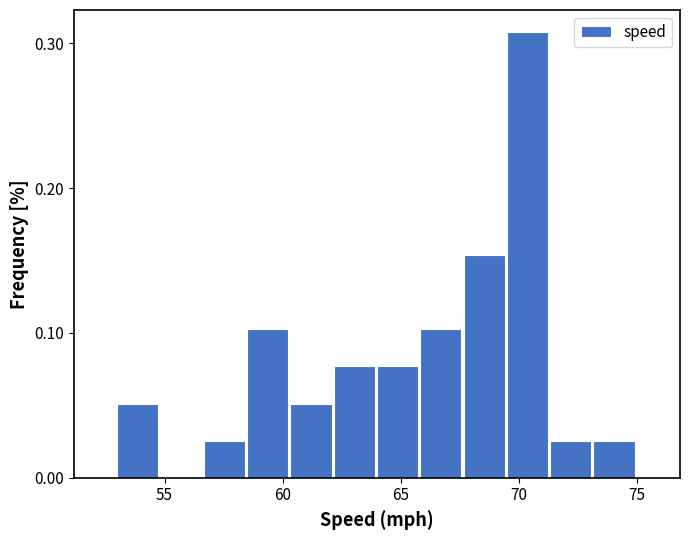

Read against the x-axis, roughly where is the centre of the tallest bar?

70.5